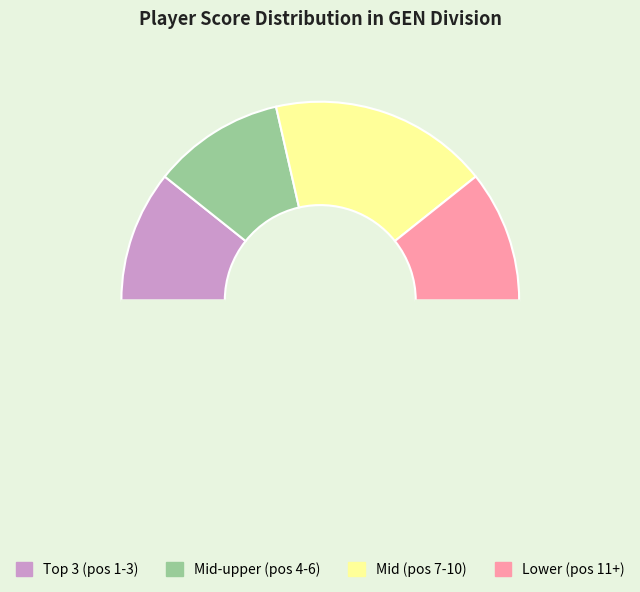

Is there any slice that represents more than half of the pie?

No